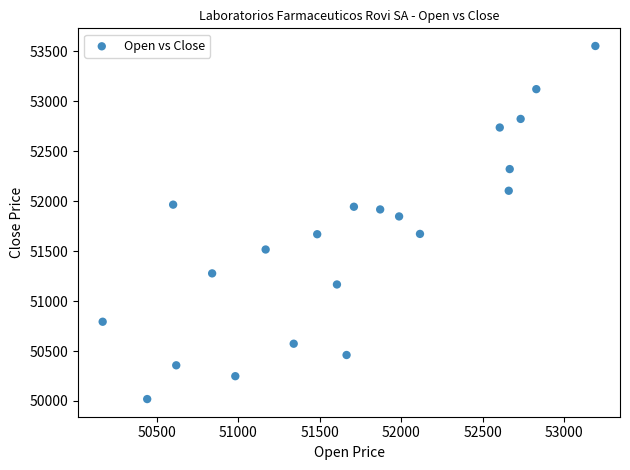

What is the range of Y values (max minus min)?

3534